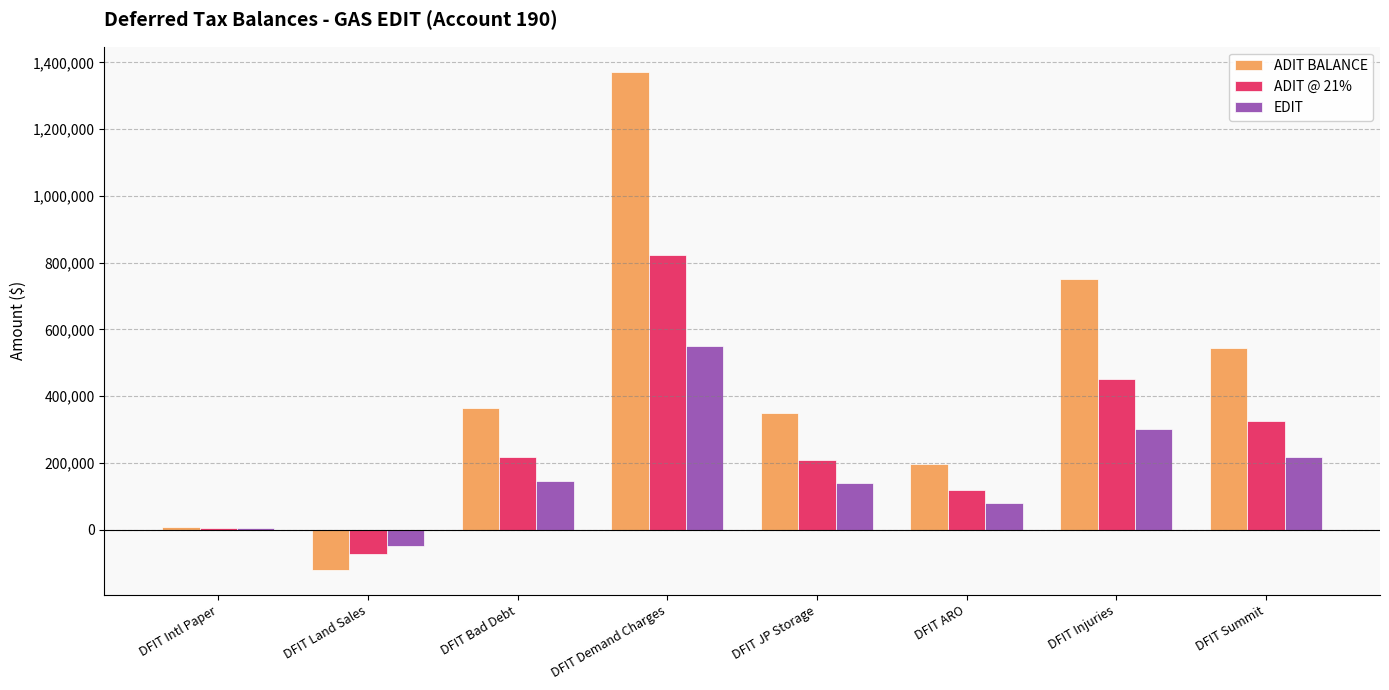

The ADIT @ 21% series shows 451500.0 at DFIT Injuries. True or false?

True